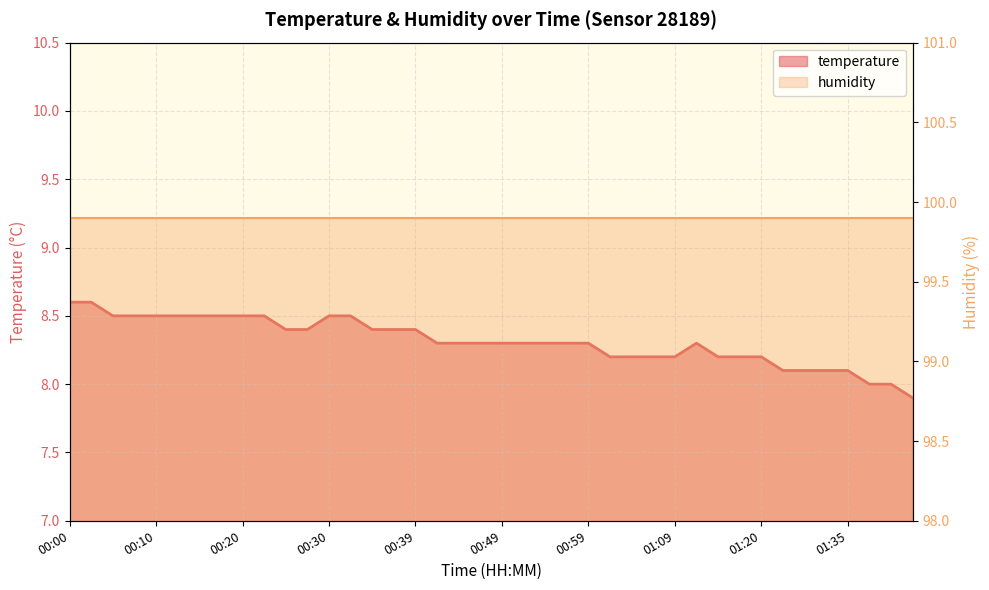

The value at 00:03 is 1.8. True or false?

False